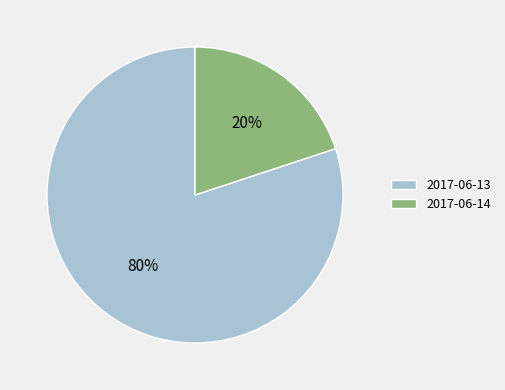

Combined, do 2017-06-13 and 2017-06-14 account for over 50%?

Yes